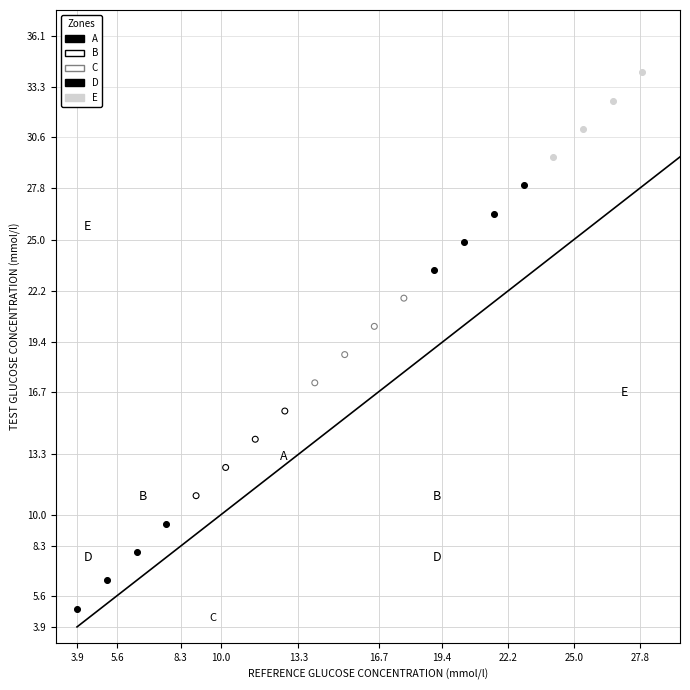

Which series reaches the maximum Y coordinate?

E